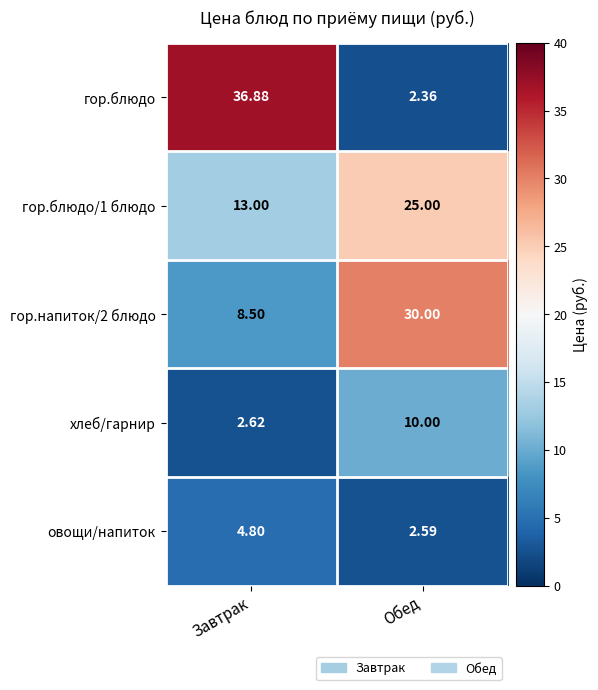

What is the difference between the highest and lowest values at Обед?

27.6